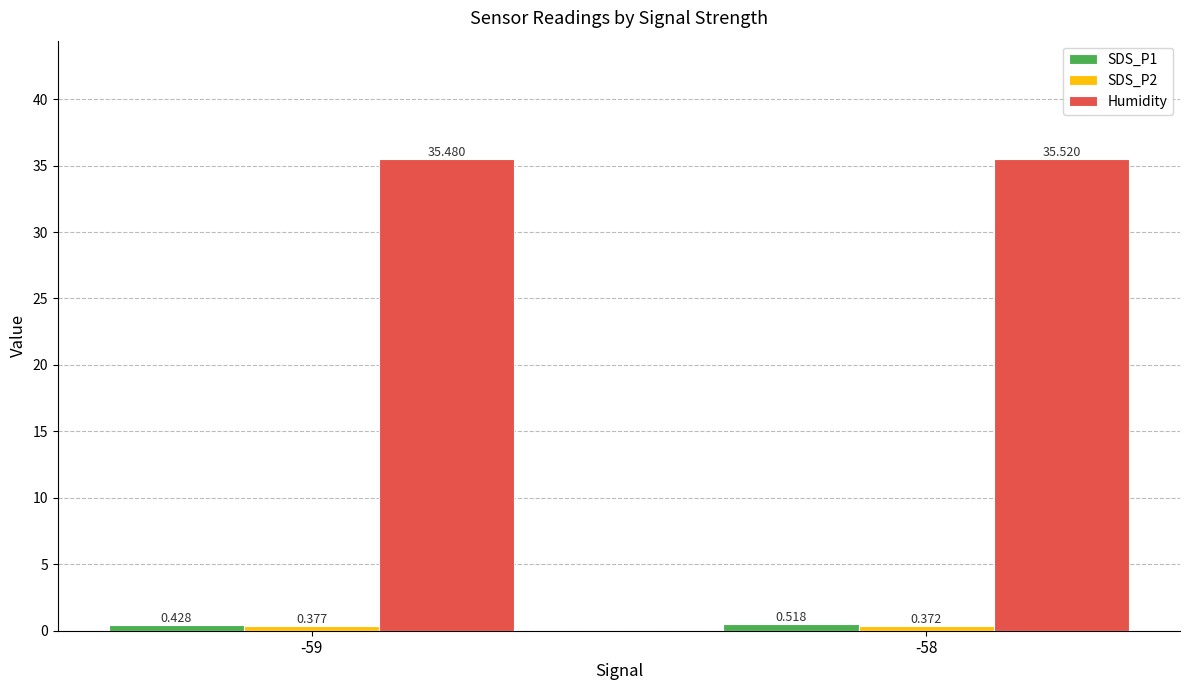

At which category is the sum across all series the highest?

-58